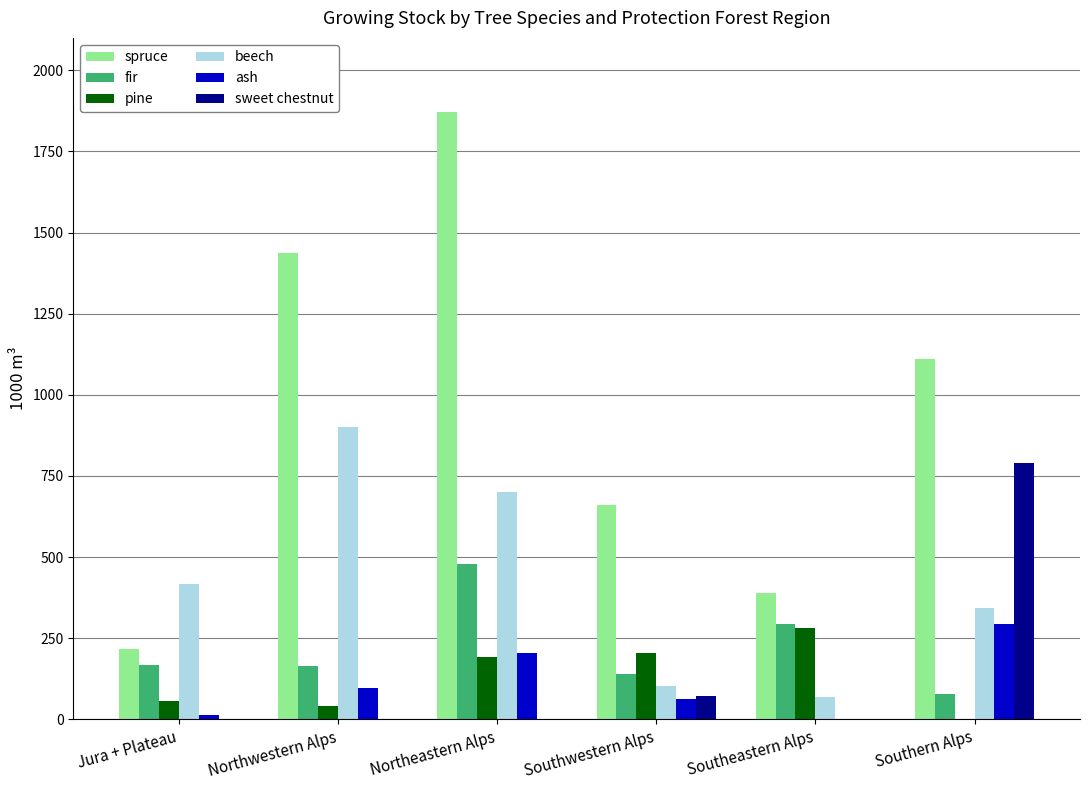

What is the total value across all series at Northwestern Alps?

2643